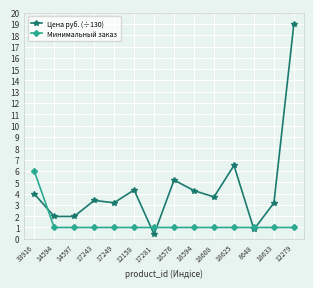

True or false: Цена руб. (÷130) has a value of 4.3 at 18594.

True